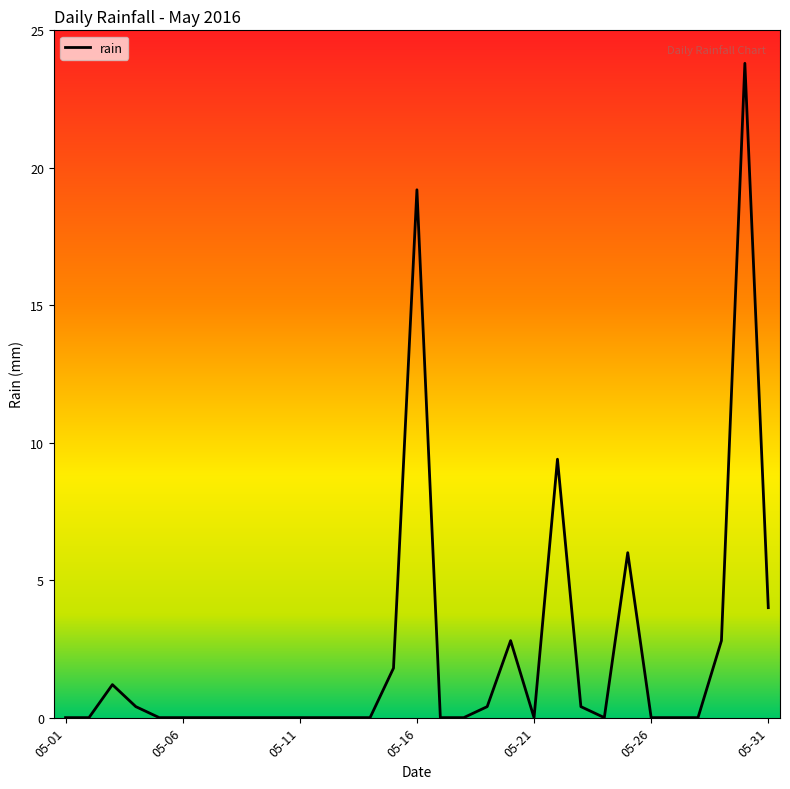

What is the difference between the maximum and minimum values?

23.8